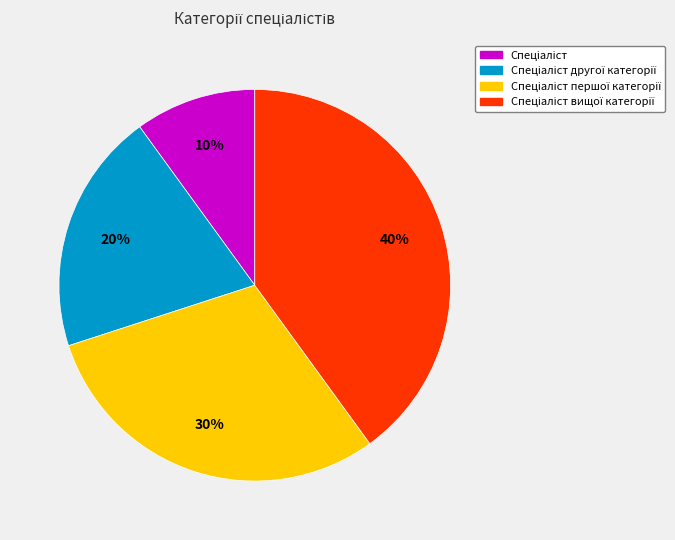

Count the number of slices in the pie.

4